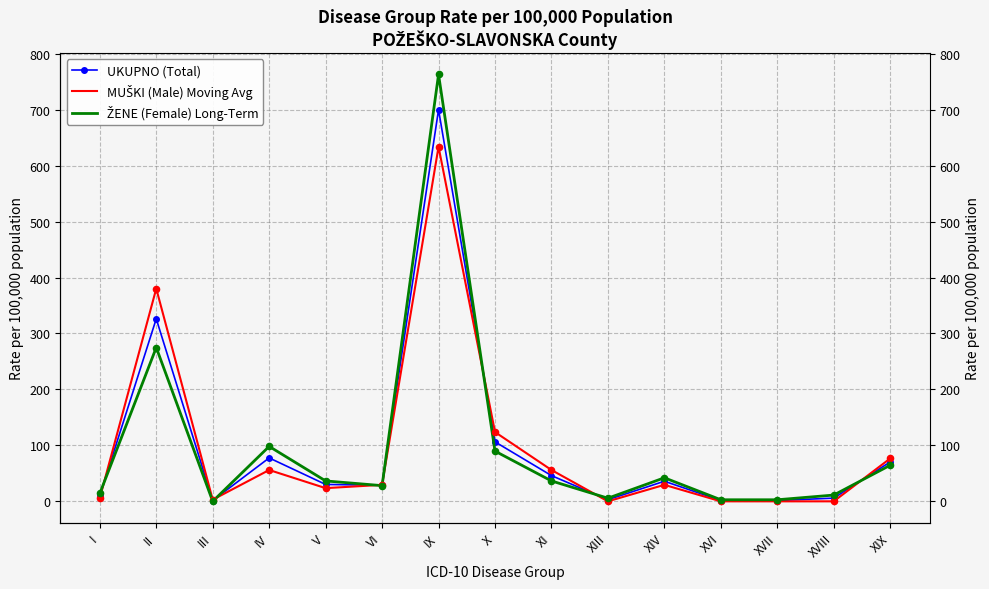

Is the value of ŽENE (Female) Long-Term at II greater than the value of MUŠKI (Male) Moving Avg at XIX?

Yes